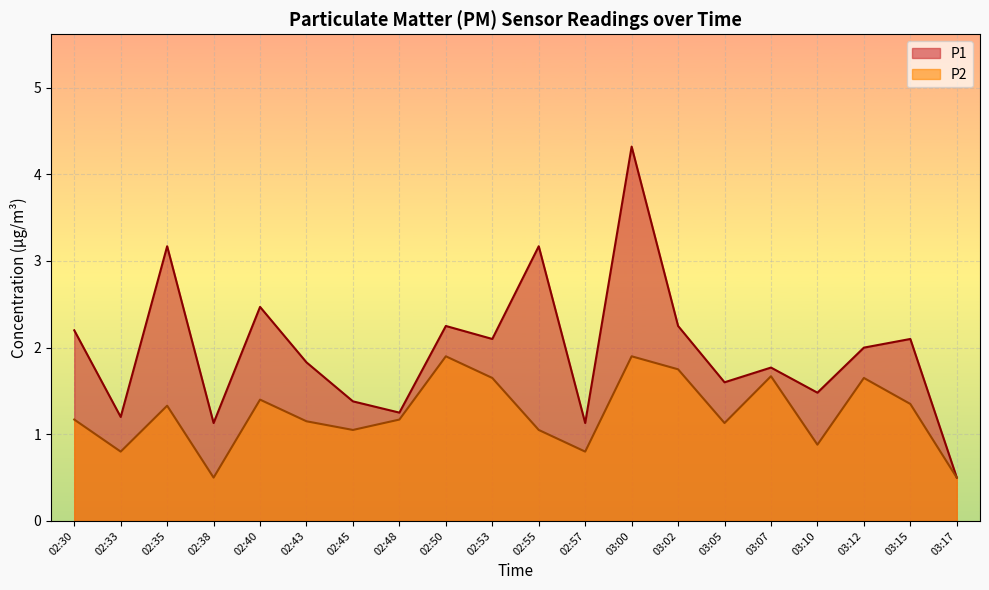

How many lines are shown in the chart?

2